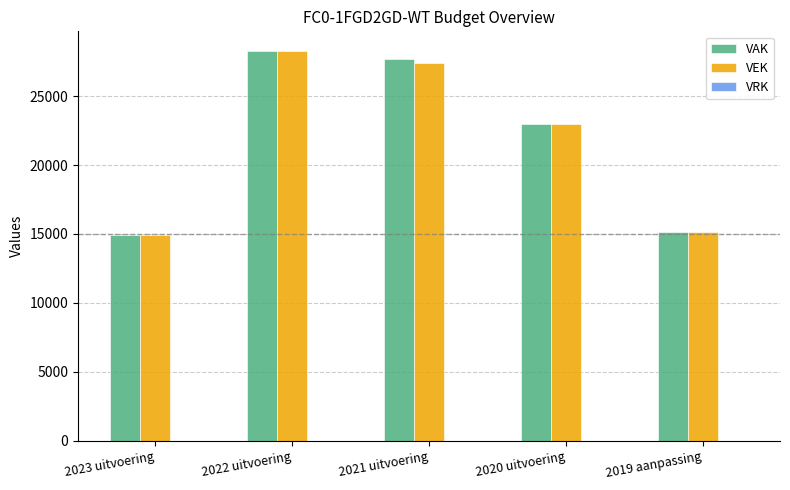

How many bars are there in each group?

2